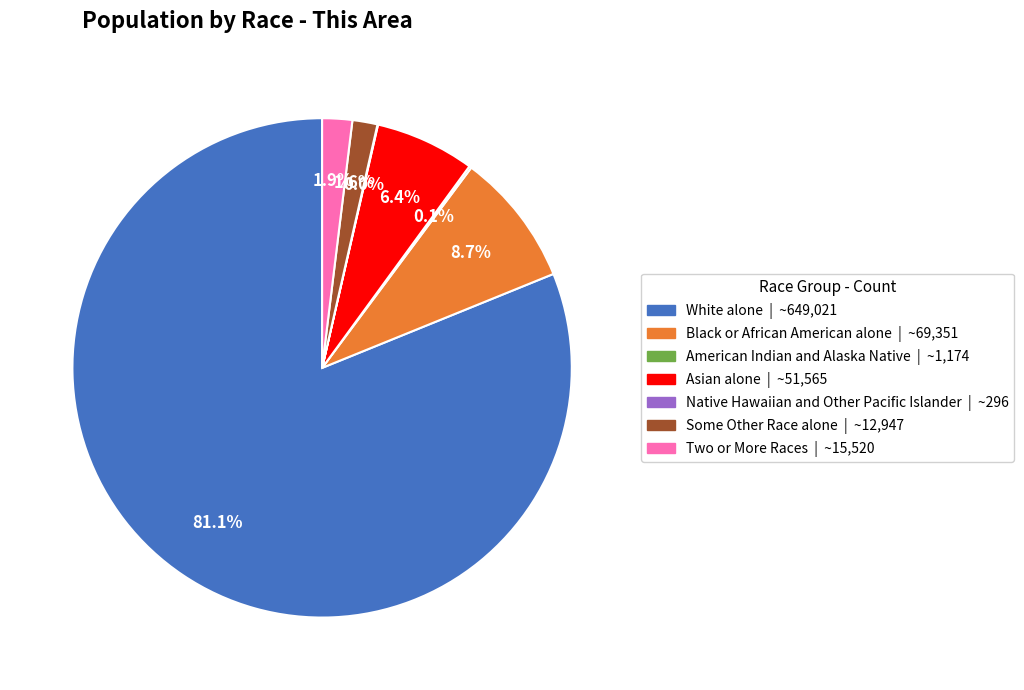

True or false: Two or More Races accounts for 14% of the total.

False